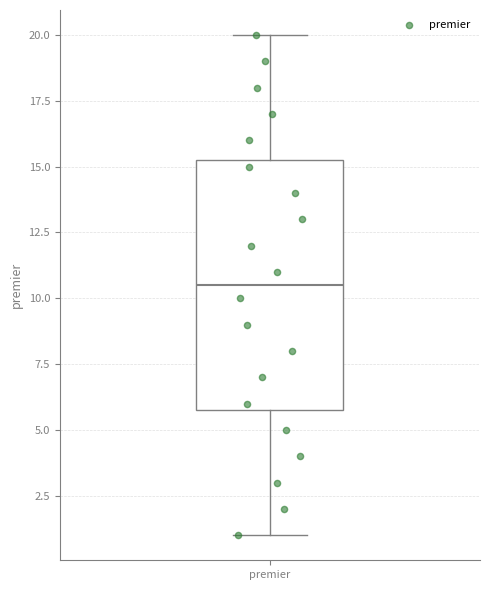

Transcribe this box plot: give where the median line is, the range the box spans, and where the two whiskers end, as read against the y-axis. The values are not printed on the chart, so give them approximately, as read against the axis.

median 10.5, box 6.0 to 15.5, whiskers 1.0 to 20.0